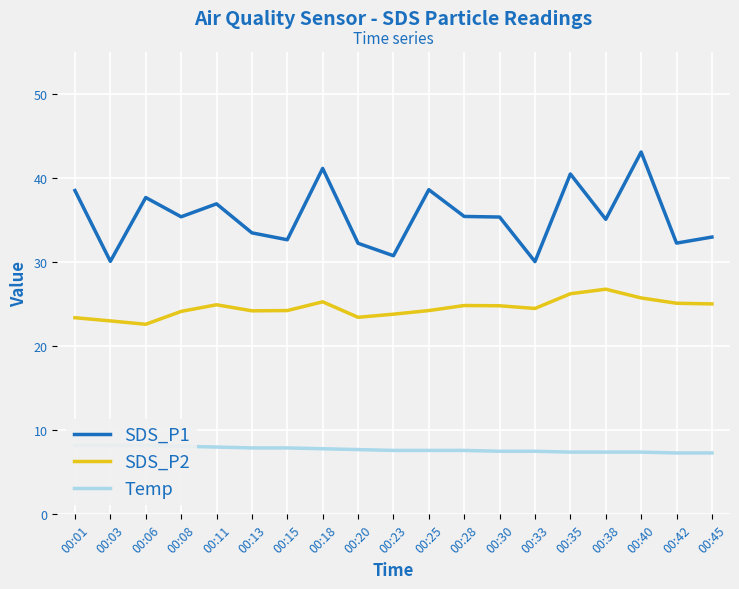

True or false: Temp and SDS_P1 cross at least once.

False